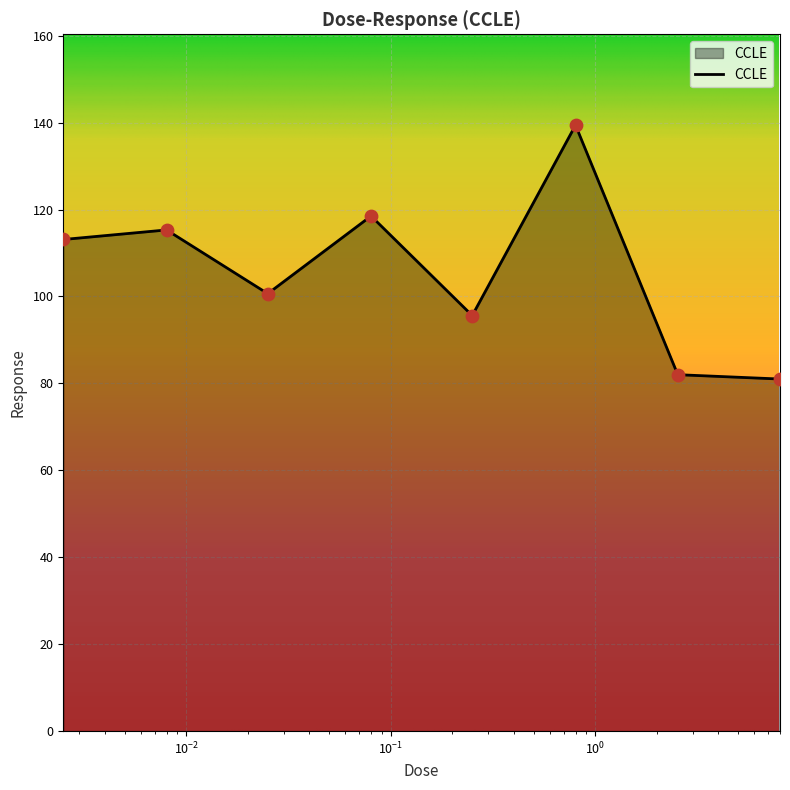

What is the greatest value displayed?

139.4